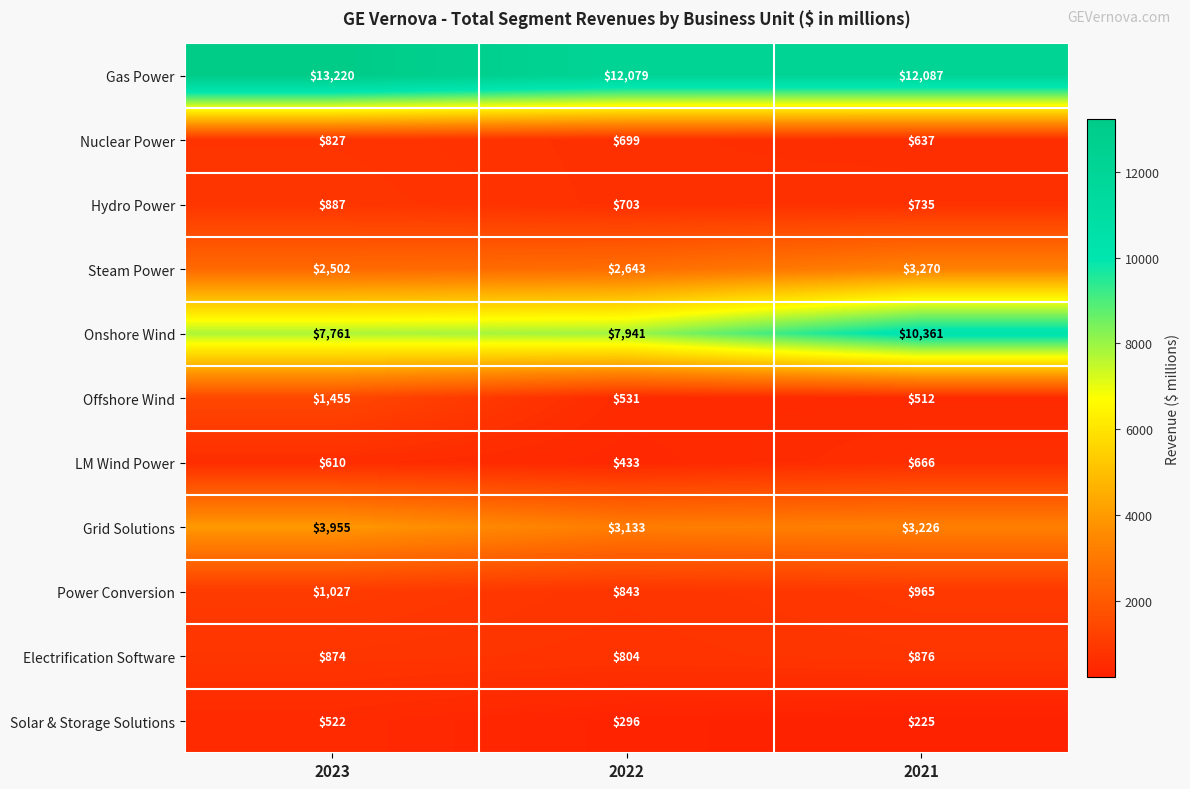

What is the minimum value shown in the chart?

225